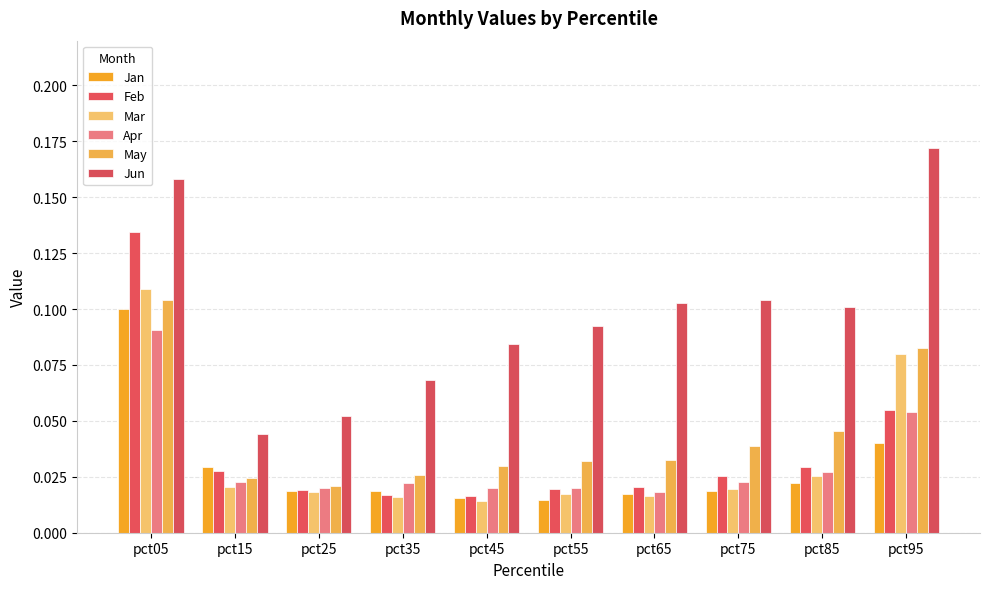

What is the sum of all May values?

0.4